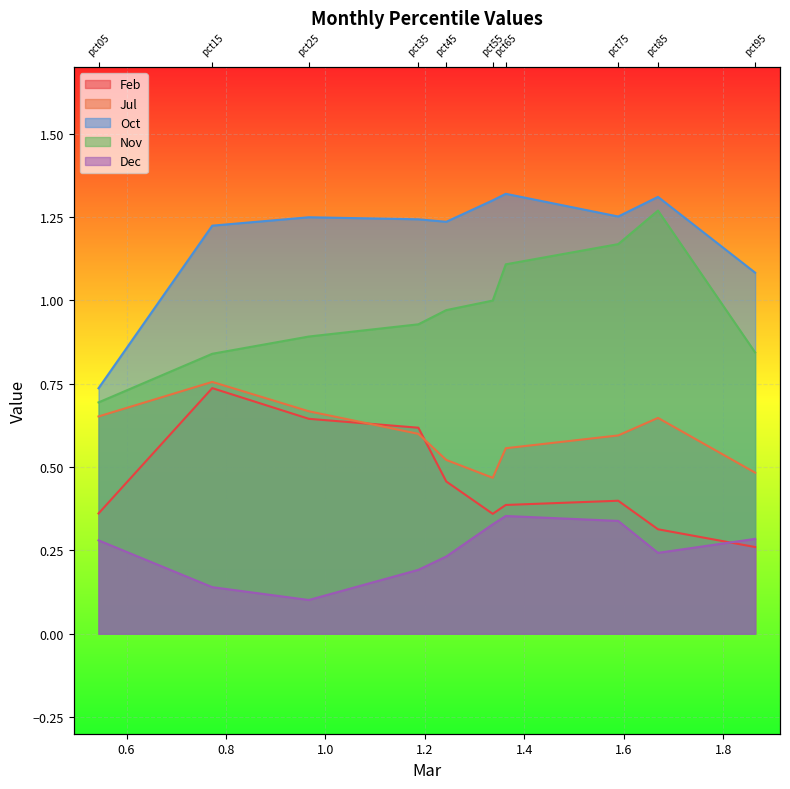

List the labels in order of Oct value, smallest first.

pct05, pct95, pct15, pct45, pct35, pct25, pct75, pct55, pct85, pct65